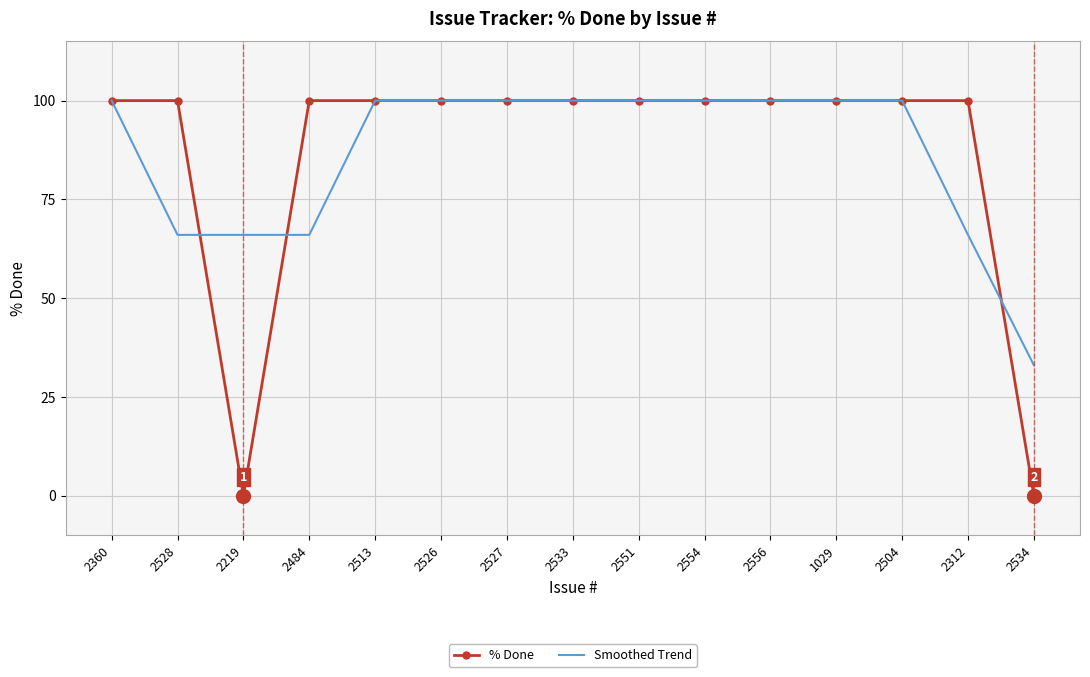

What is the maximum value shown in the chart?

100